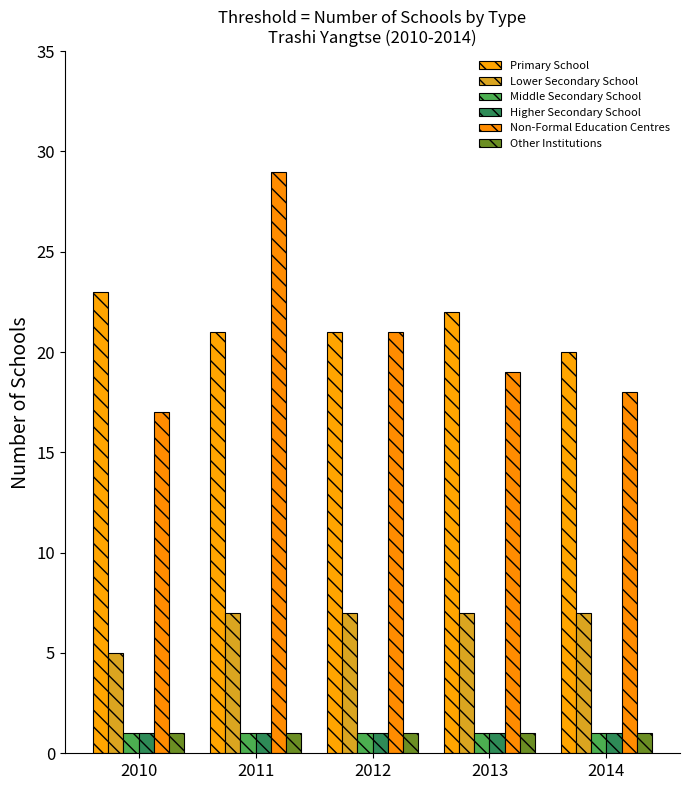

Is the value of Lower Secondary School at 2011 greater than the value of Middle Secondary School at 2014?

Yes